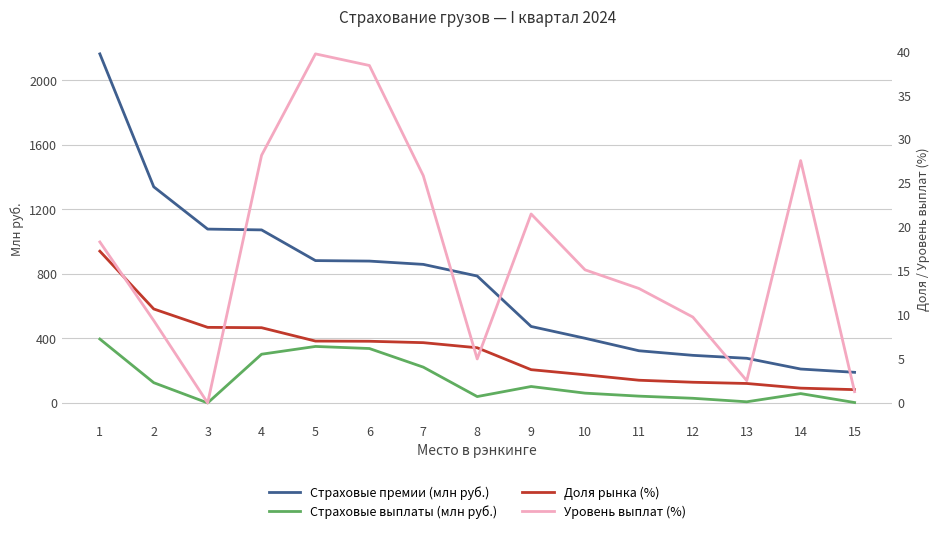

The value of Уровень выплат (%) at 13 is 2.5. True or false?

True